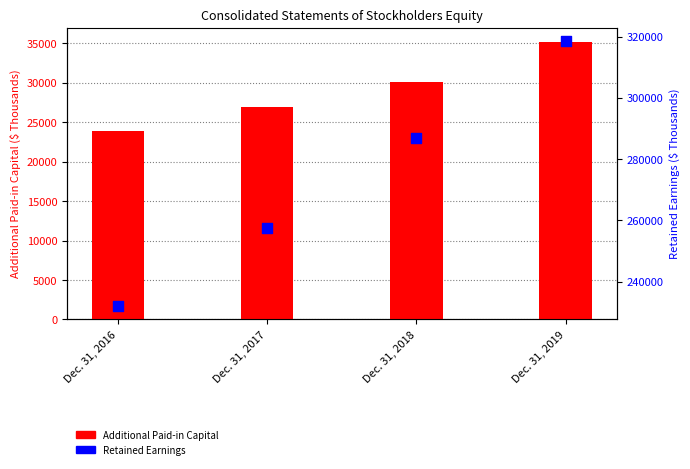

Which series contains the lowest Y value?

Additional Paid-in Capital